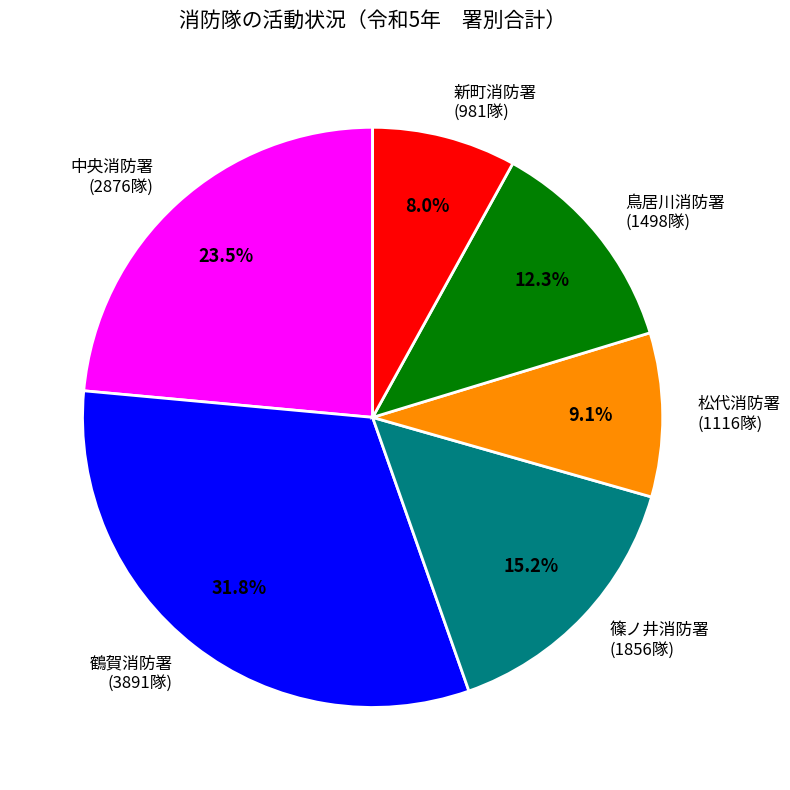

Which has a higher value, 鳥居川消防署 or 篠ノ井消防署?

篠ノ井消防署